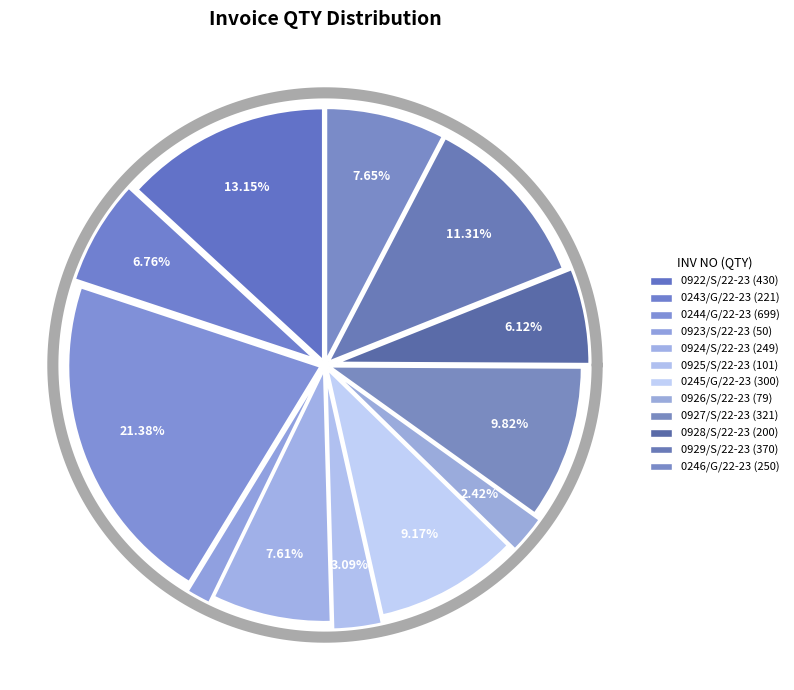

To the nearest percent, what percentage of the pie is 0245/G/22-23?

9%